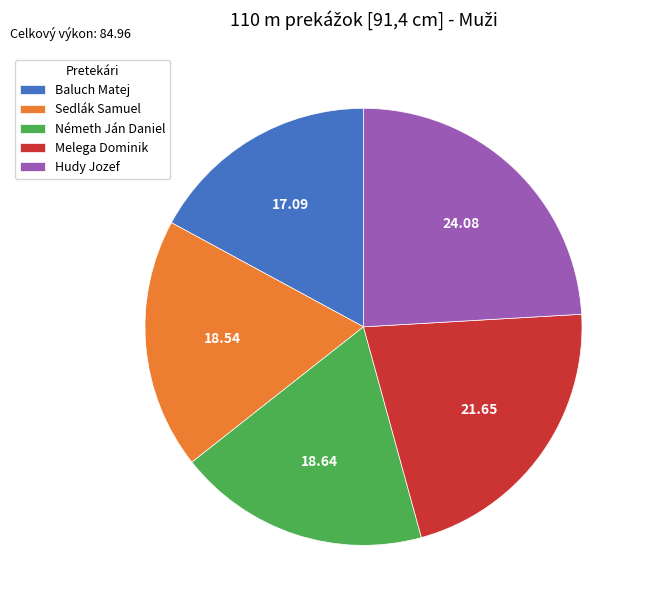

Between Sedlák Samuel and Baluch Matej, which is larger?

Sedlák Samuel